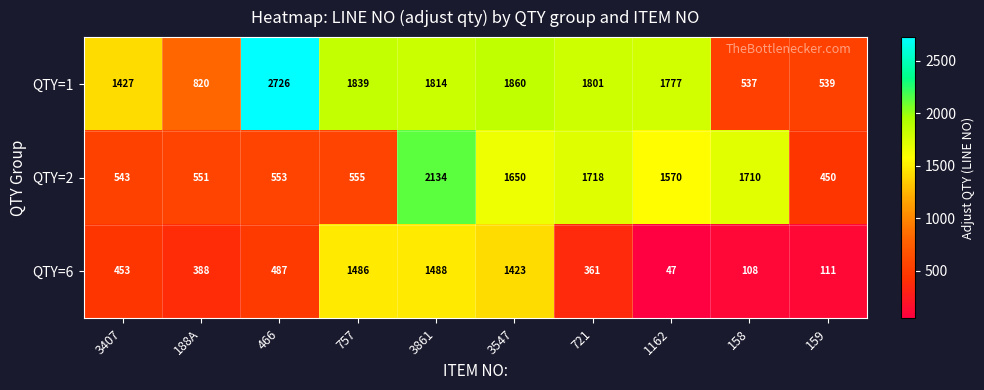

The QTY=6 series shows 864 at 3547. True or false?

False